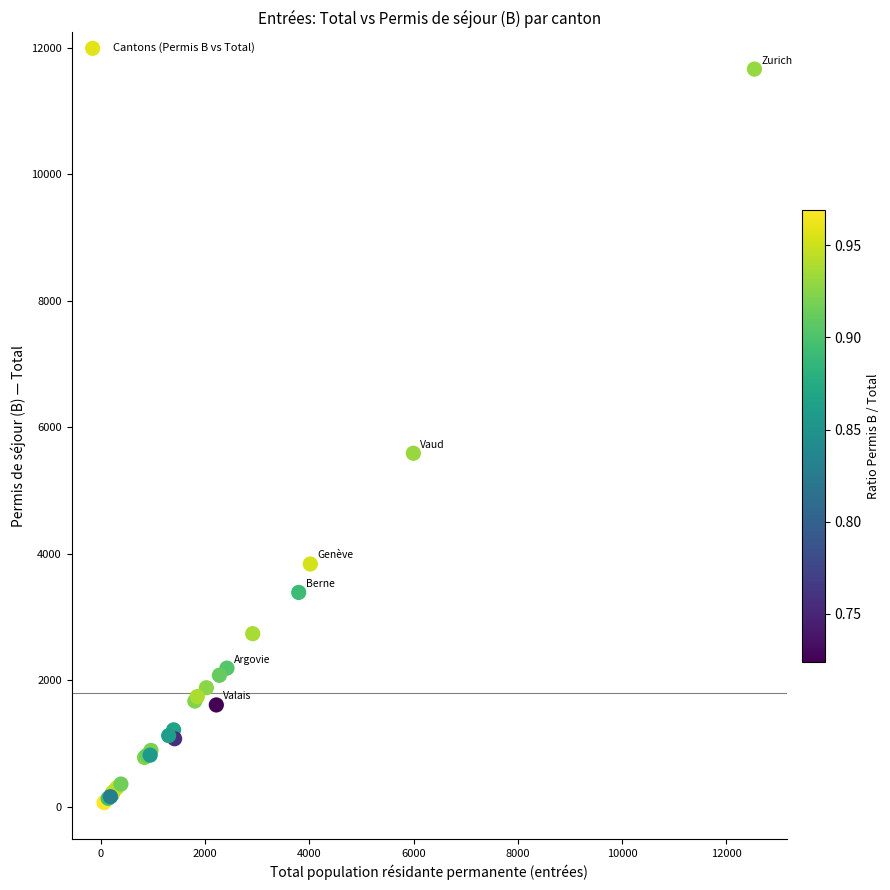

What Y value in the scatter plot is closest to 5862?

5586